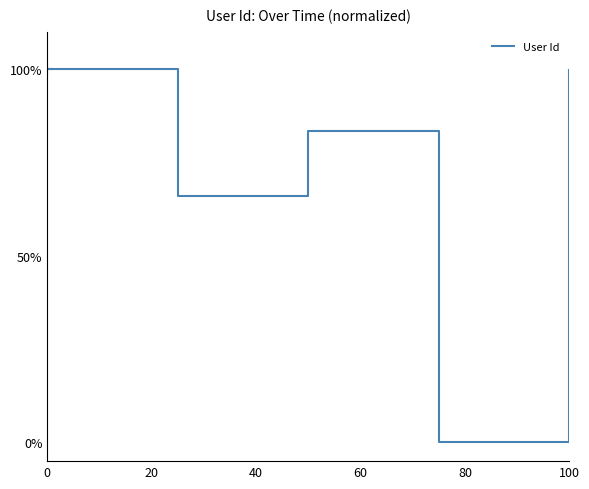

How many values exceed 83?

3